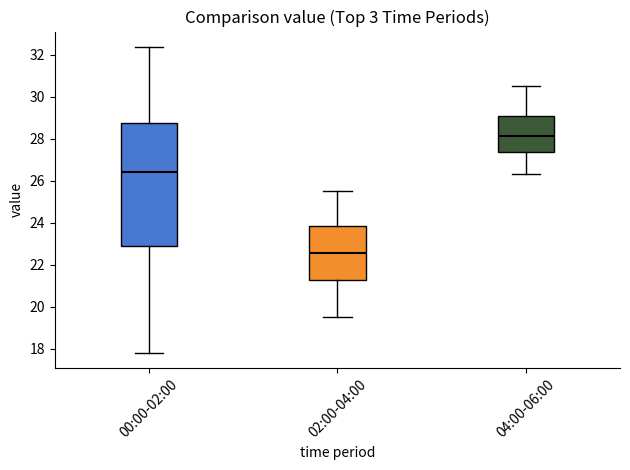

Comparing the boxes themselves (not the whiskers), which one is the tallest?

00:00-02:00